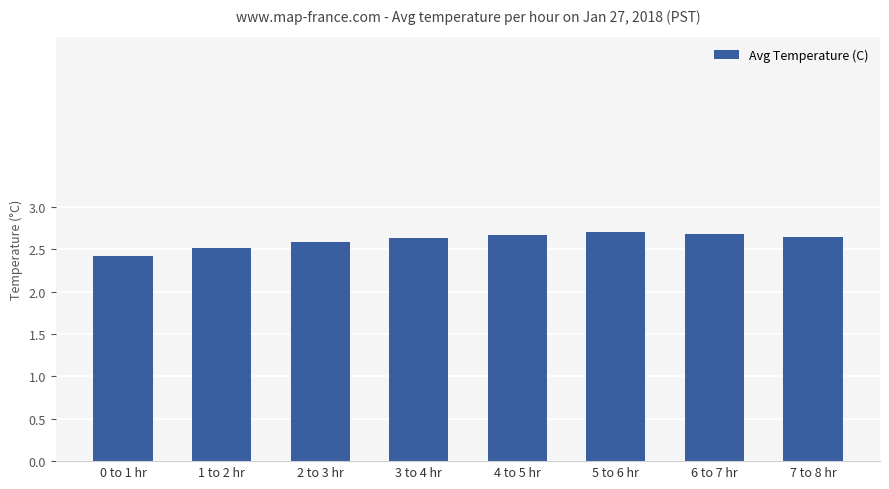

What position from the left is 5 to 6 hr?

6